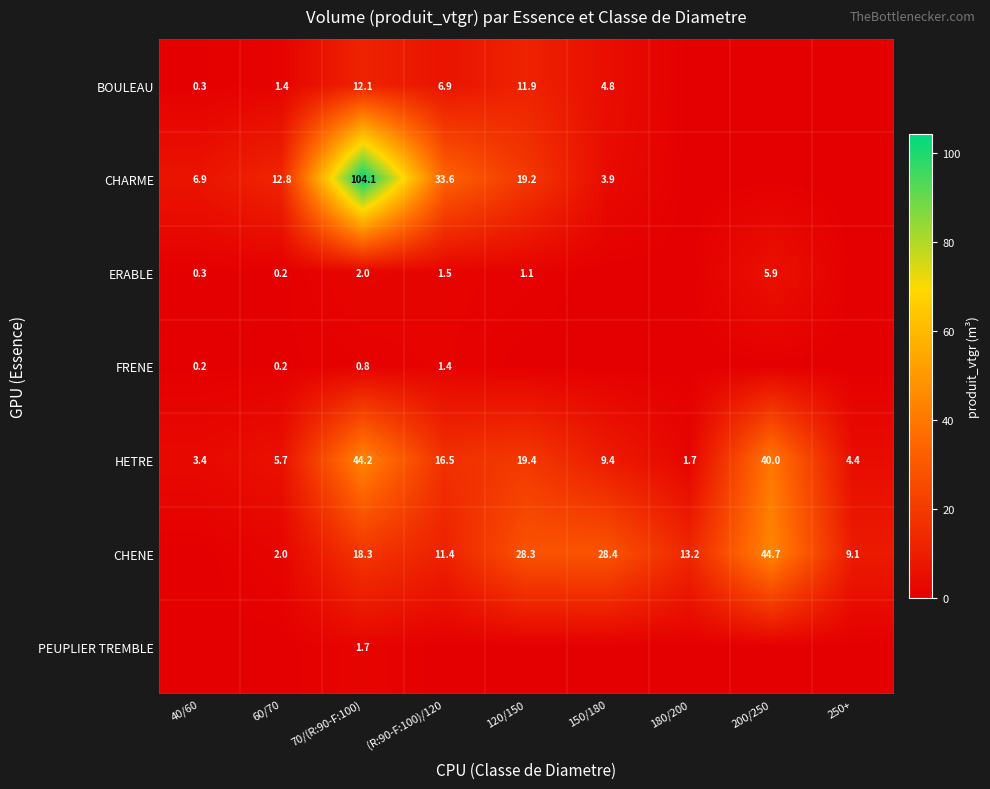

What is the total value across all series at 40/60?

11.1